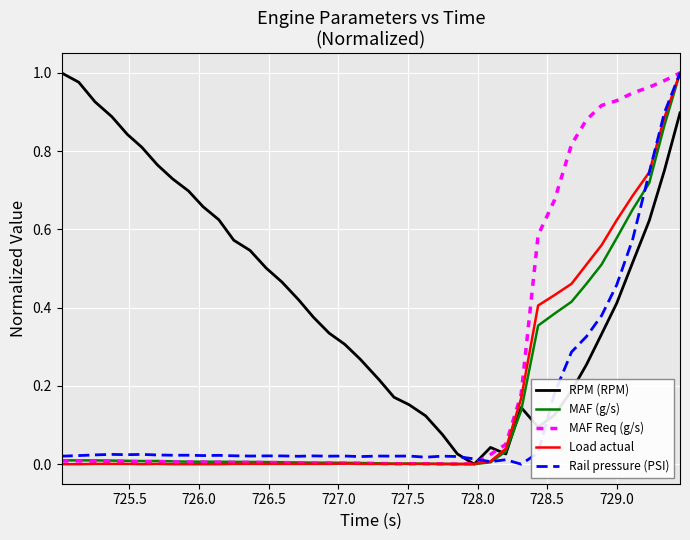

How many distinct data groups are displayed?

5